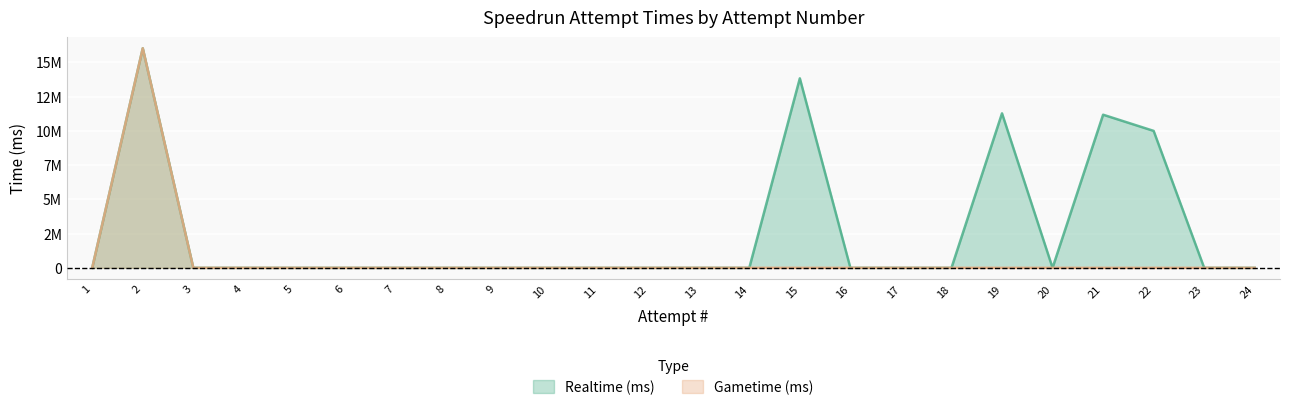

True or false: Gametime (ms) has a value of -8920468 at 12.

False